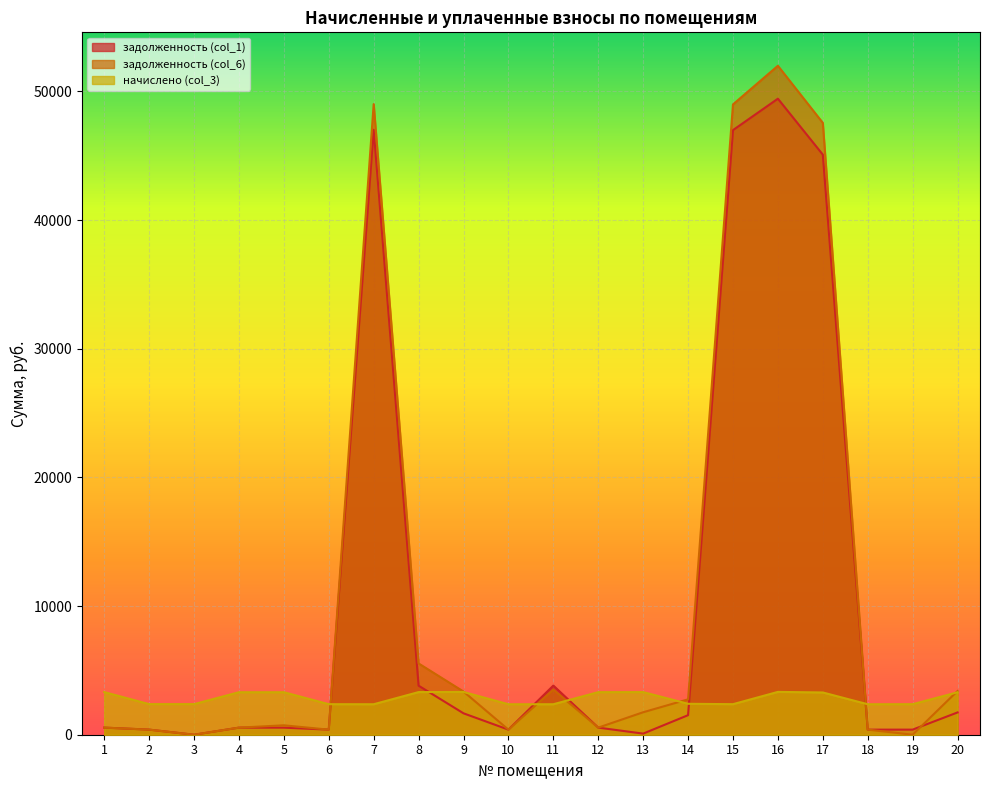

What is the spread (max minus min) of values at 8?

2225.6